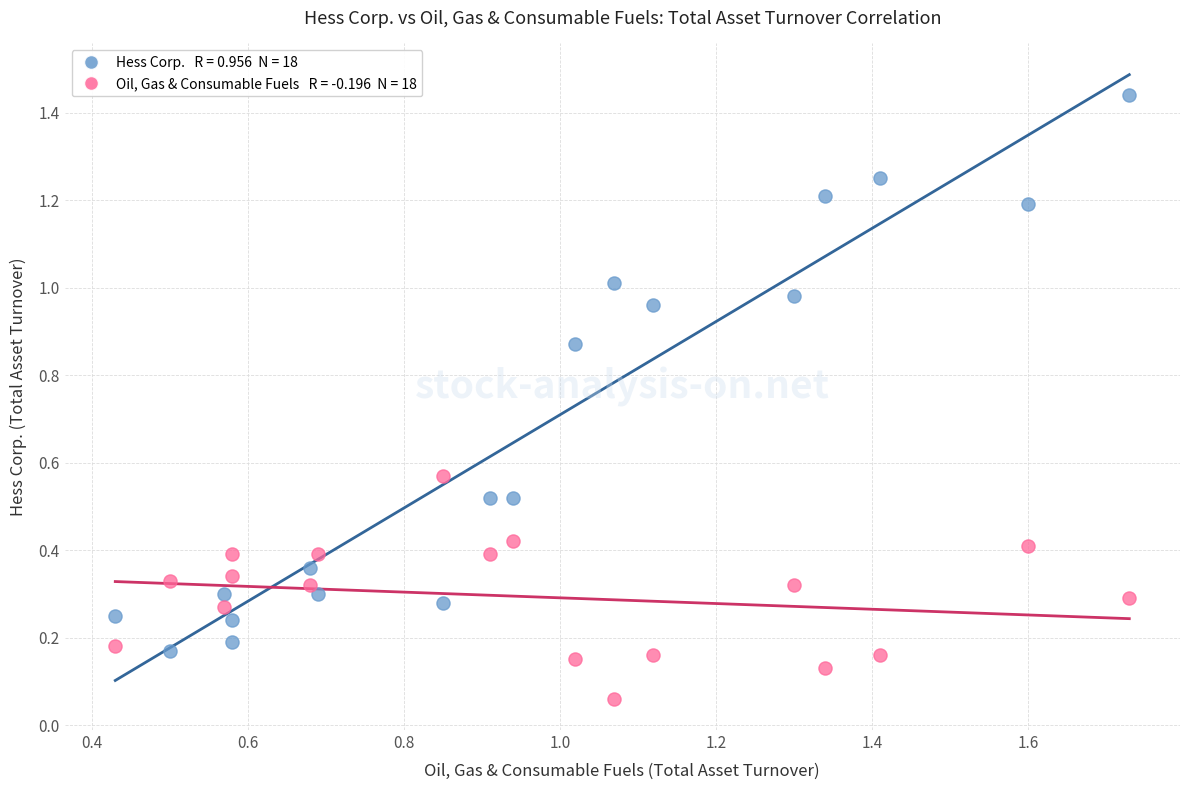

Across all data points, what is the range of X values (max minus min)?

1.3